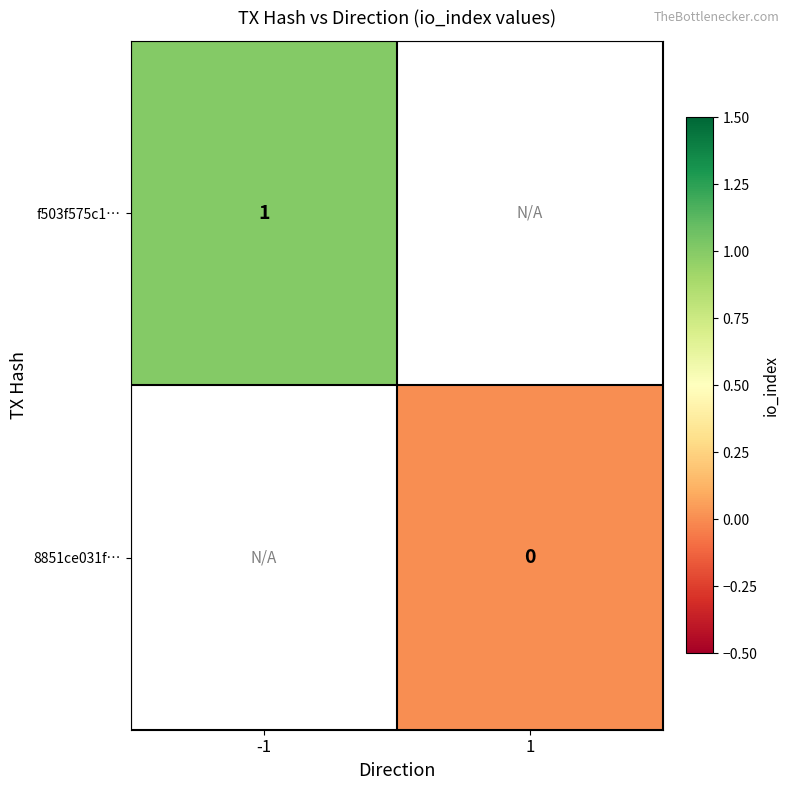

The value of f503f575c1… at -1 is 2. True or false?

False